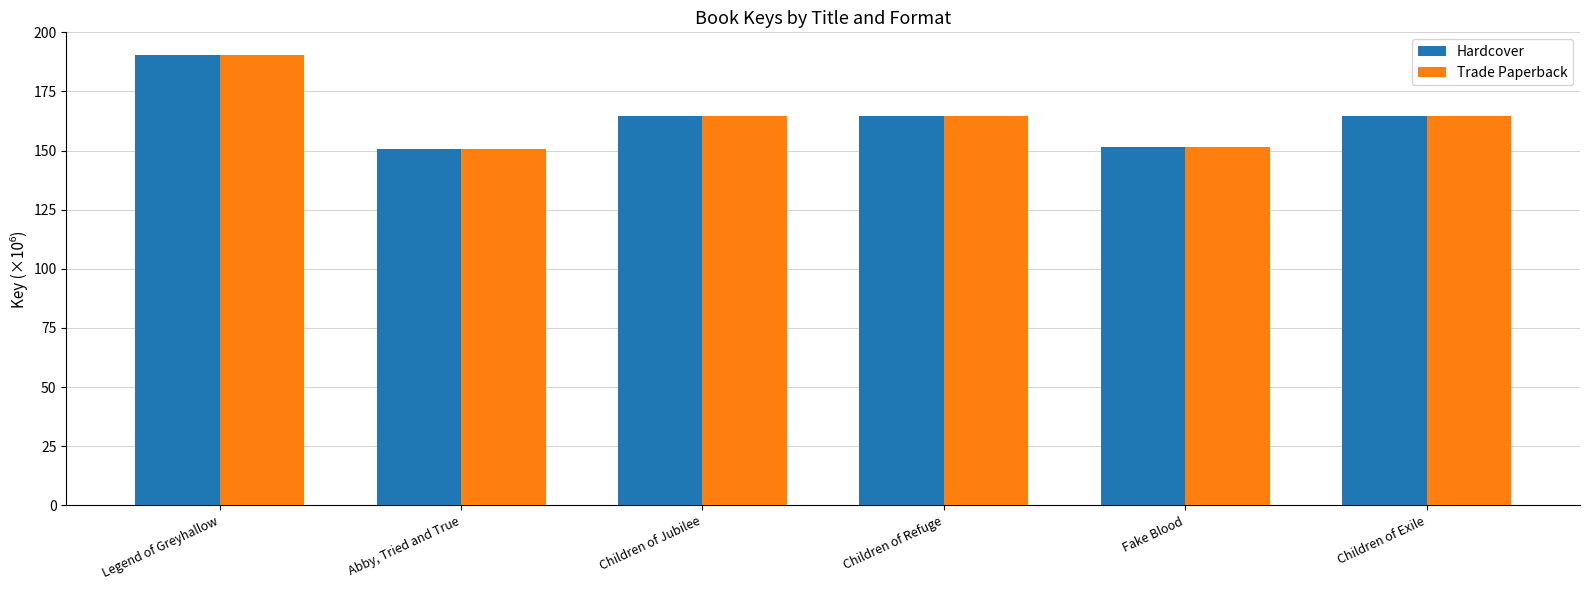

Reading left to right, transcribe all the data shown in this chart.

Hardcover: Legend of Greyhallow=190.5	Abby, Tried and True=150.6	Children of Jubilee=164.7	Children of Refuge=164.7	Fake Blood=151.7	Children of Exile=164.7
Trade Paperback: Legend of Greyhallow=190.5	Abby, Tried and True=150.6	Children of Jubilee=164.7	Children of Refuge=164.7	Fake Blood=151.7	Children of Exile=164.7